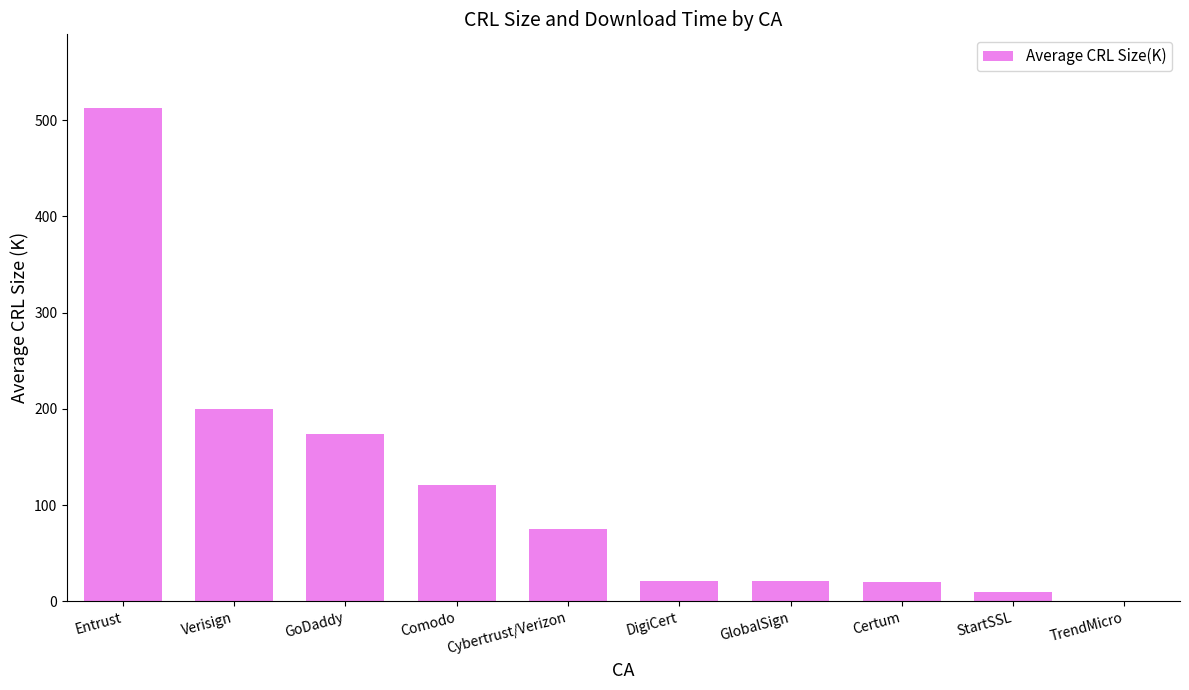

What is the change in value from Cybertrust/Verizon to Certum?

-55.0